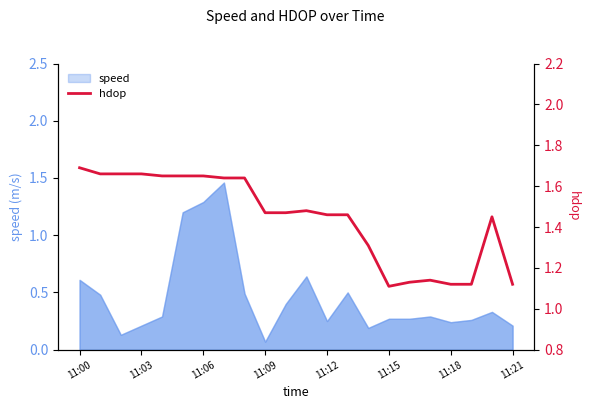

How many lines are shown in the chart?

1